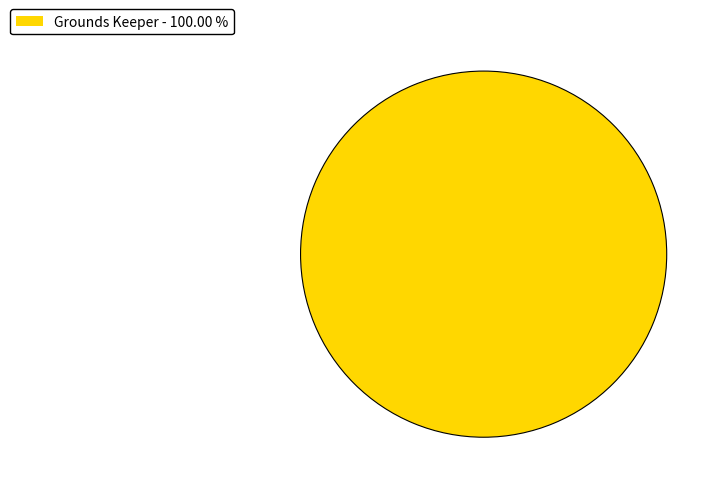

Is there any slice that represents more than half of the pie?

Yes